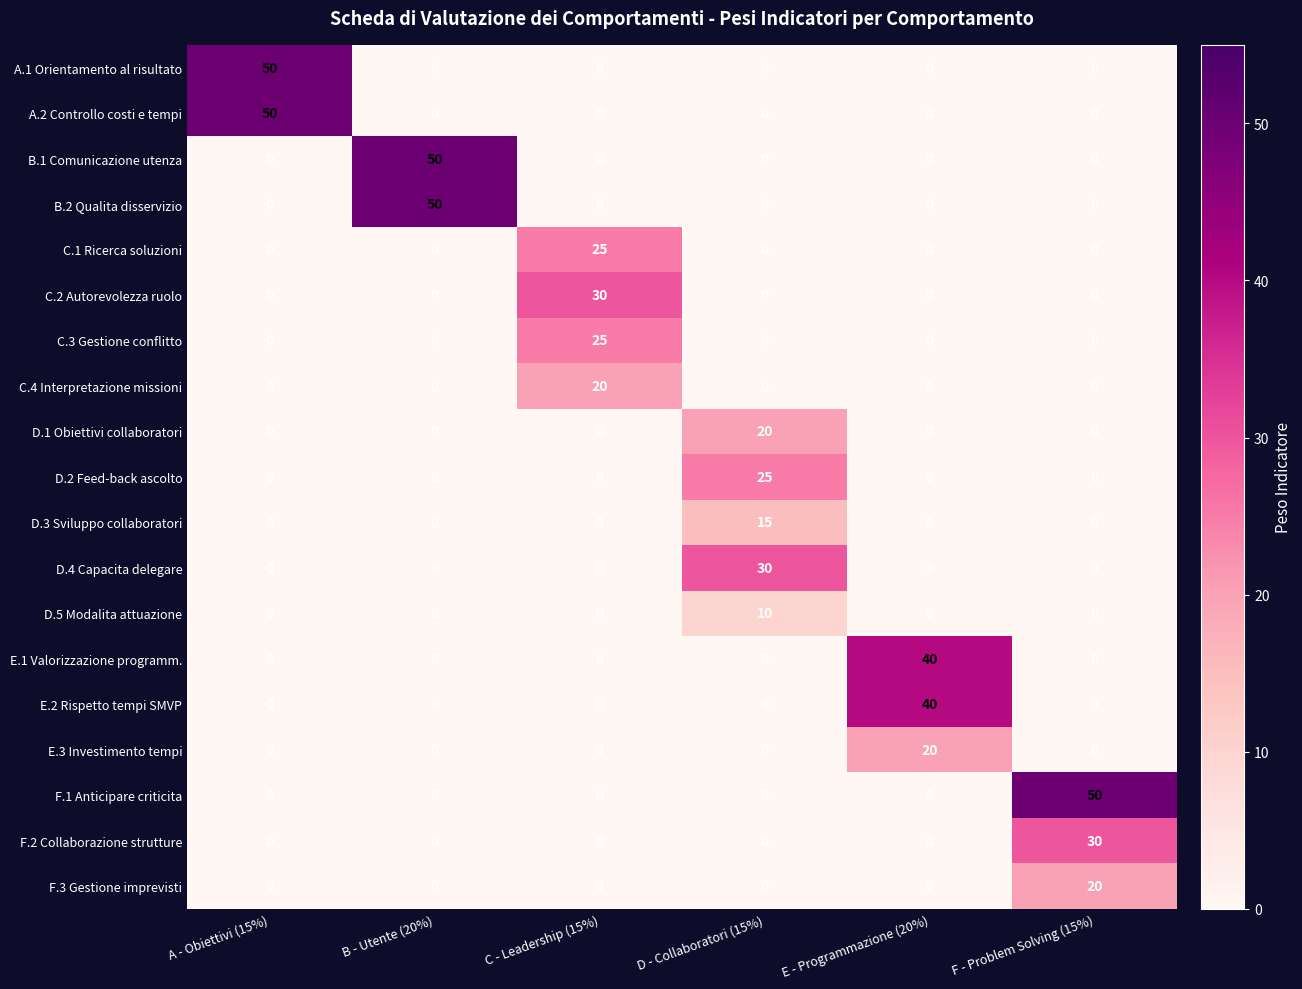

What is the total value across all series at C - Leadership (15%)?

100